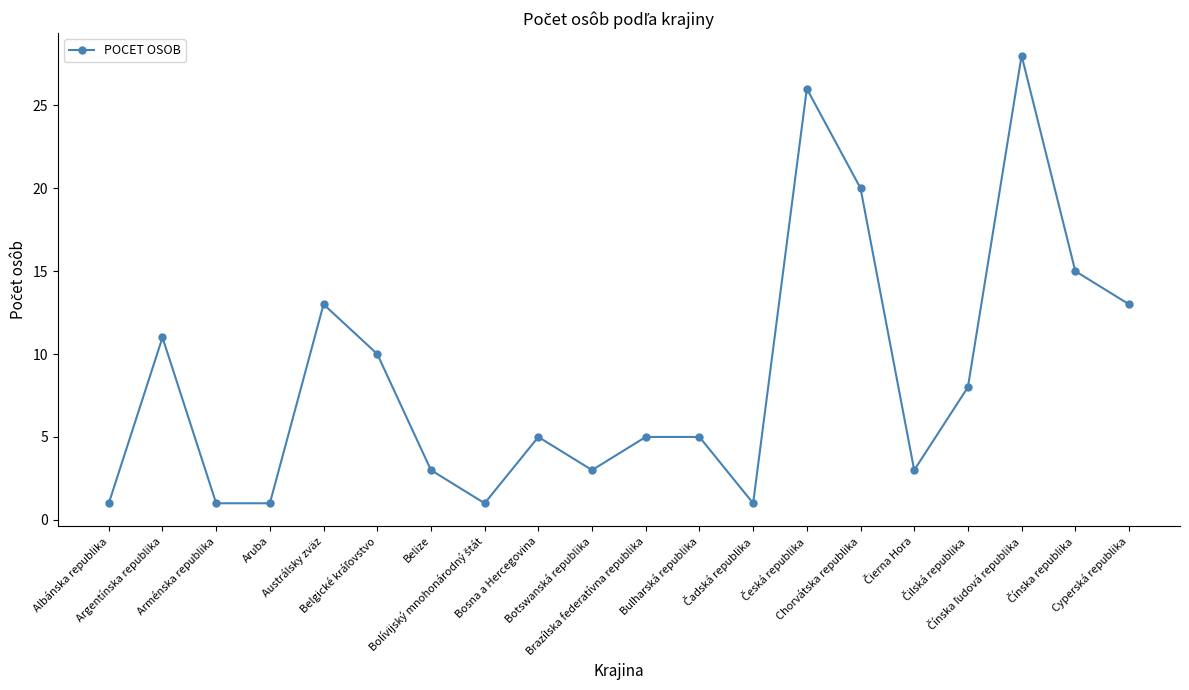

True or false: there are more than 2 points higher than both neighbors.

True